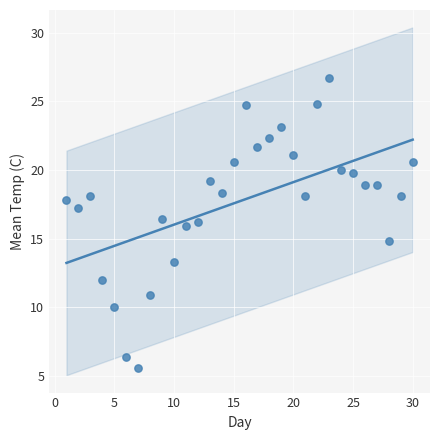

What is the range of X values (max minus min)?

29.0